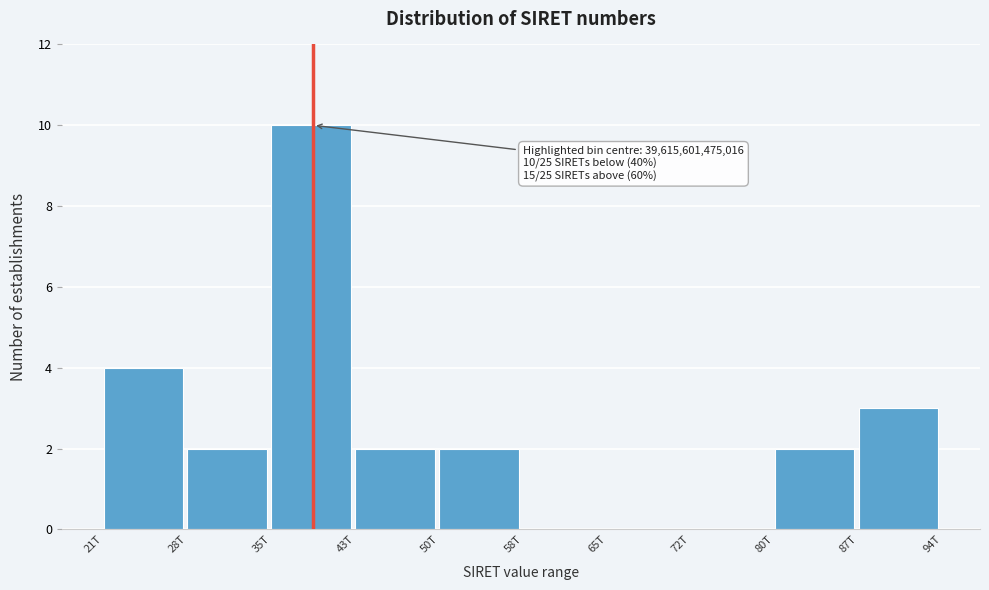

Reading left to right, transcribe all the data shown in this chart.

21T=4	28T=2	35T=10	43T=2	50T=2	58T=0	65T=0	72T=0	80T=2	87T=3